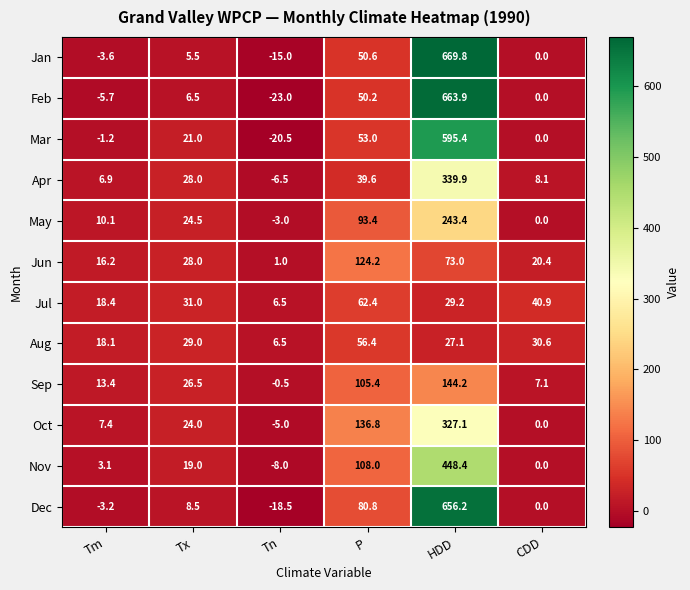

What is the sum of the Feb values at Tn and Tm?

-28.7